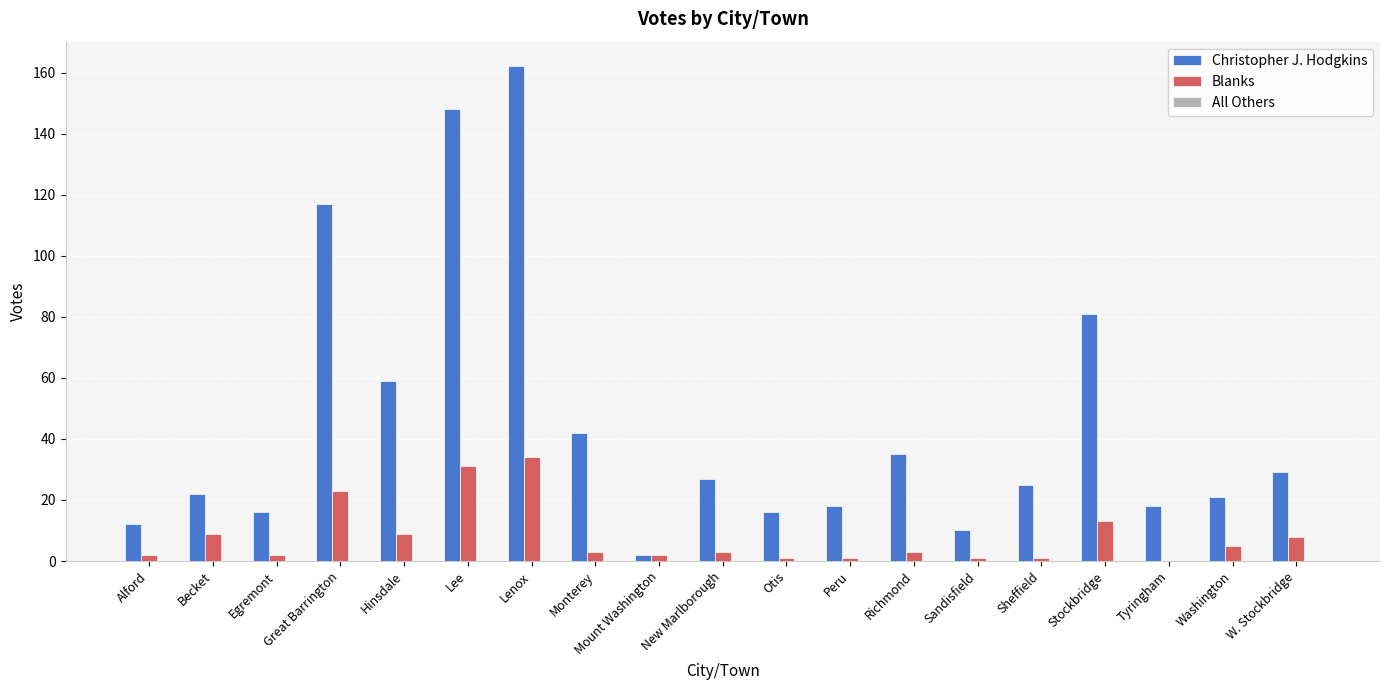

Which series has the largest total across all categories?

Christopher J. Hodgkins